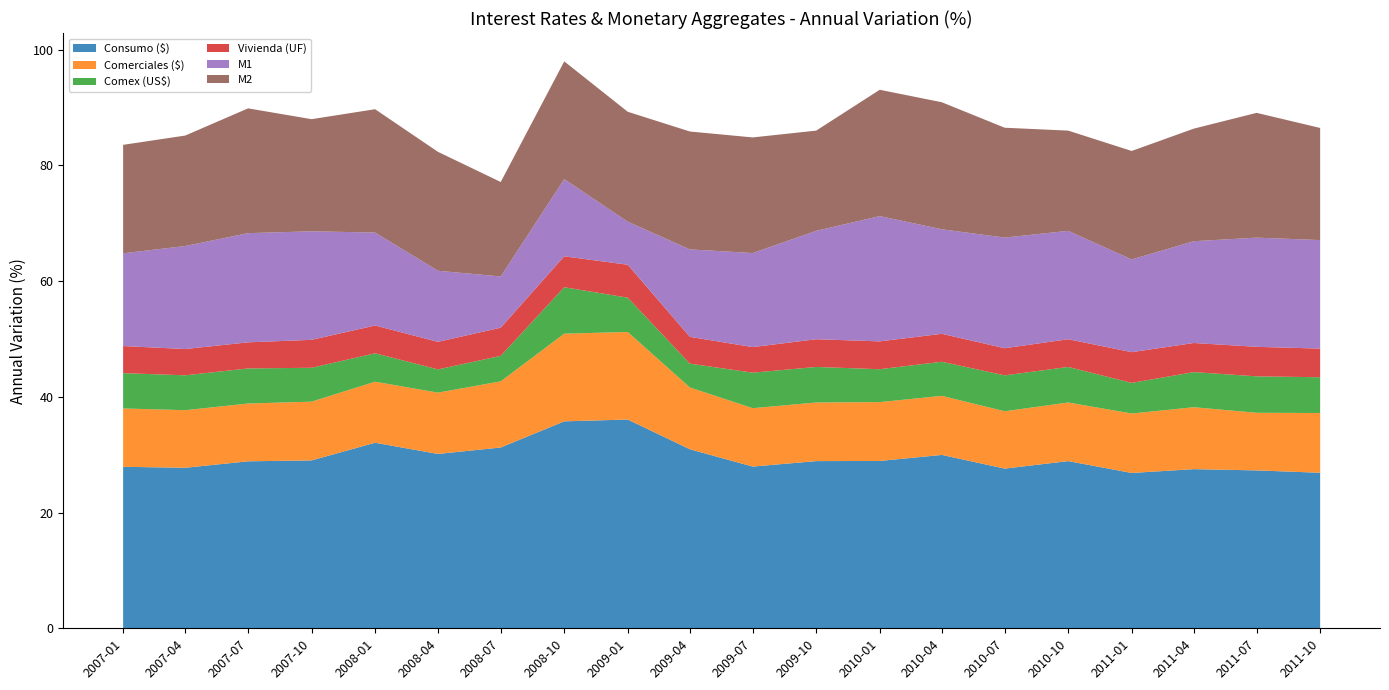

Reading left to right, what are all the values shown in this chart?

Consumo ($): 27.9	27.7	28.9	29.0	32.1	30.1	31.2	35.8	36.1	30.9	27.9	28.9	28.9	30.0	27.6	28.9	26.8	27.5	27.3	26.9
Comerciales ($): 10.1	9.9	10.0	10.2	10.5	10.6	11.4	15.1	15.1	10.7	10.1	10.1	10.2	10.2	9.9	10.1	10.3	10.7	10.0	10.3
Comex (US$): 6.1	6.0	6.1	5.9	4.9	4.0	4.4	8.0	5.9	4.1	6.1	6.1	5.7	5.9	6.2	6.1	5.3	6.1	6.3	6.2
Vivienda (UF): 4.7	4.5	4.5	4.8	4.8	4.8	4.9	5.3	5.7	4.6	4.4	4.8	4.8	4.8	4.7	4.8	5.3	5.0	5.1	5.0
M1: 16.0	17.8	18.9	18.8	16.1	12.3	8.9	13.3	7.4	15.1	16.2	18.7	21.7	18.1	19.1	18.7	16.0	17.6	18.9	18.8
M2: 18.7	19.1	21.6	19.4	21.3	20.5	16.3	20.3	19.0	20.4	20.0	17.3	21.8	21.9	19.0	17.3	18.7	19.5	21.6	19.4